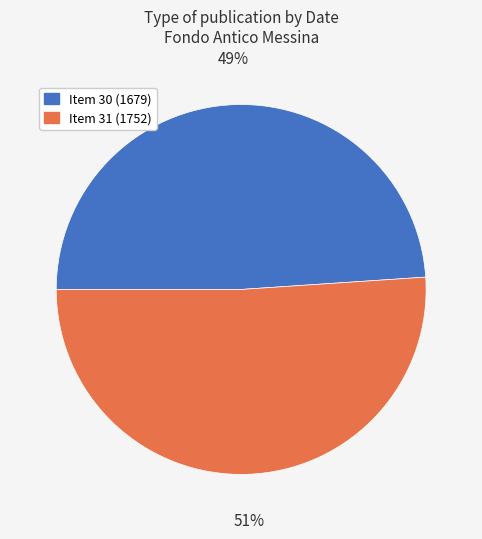

Approximately how many times larger is the value at Item 31 (1752) compared to Item 30 (1679)?

1.0